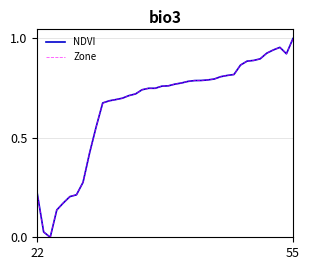

Does the chart display data point markers on the line(s)?

No